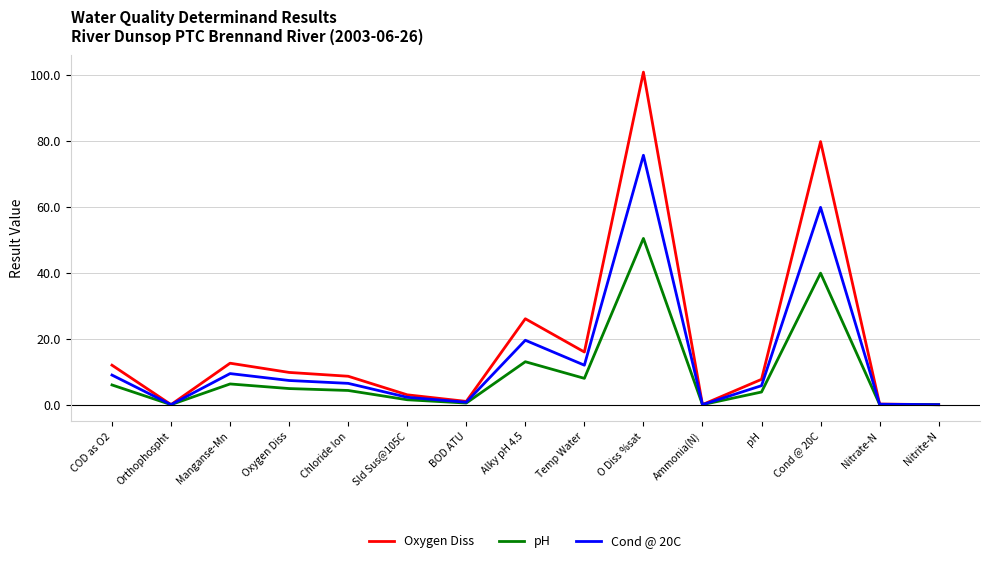

The value of Oxygen Diss at Manganse-Mn is 12.6. True or false?

True